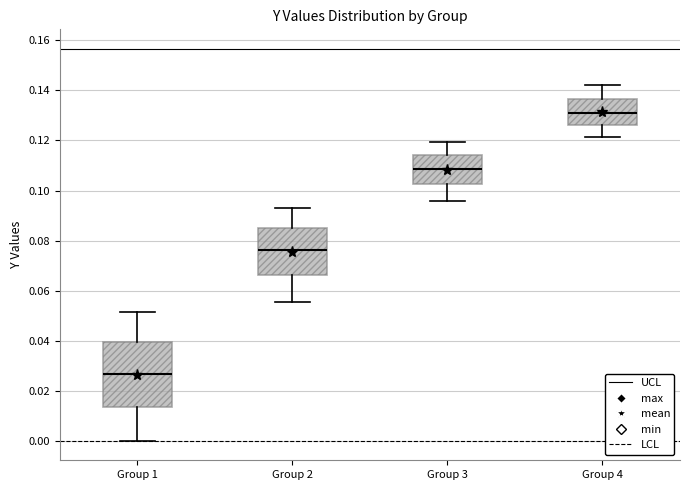

Reading left to right, transcribe this box plot: for each box, give where its median line is, the range the box spans, and where its two whiskers end, as read against the y-axis. The values are not printed on the chart, so give them approximately, as read against the axis.

Group 1: median 0.026, box 0.014 to 0.040, whiskers 0.000 to 0.052
Group 2: median 0.076, box 0.066 to 0.086, whiskers 0.056 to 0.094
Group 3: median 0.108, box 0.102 to 0.114, whiskers 0.096 to 0.120
Group 4: median 0.132, box 0.126 to 0.136, whiskers 0.122 to 0.142